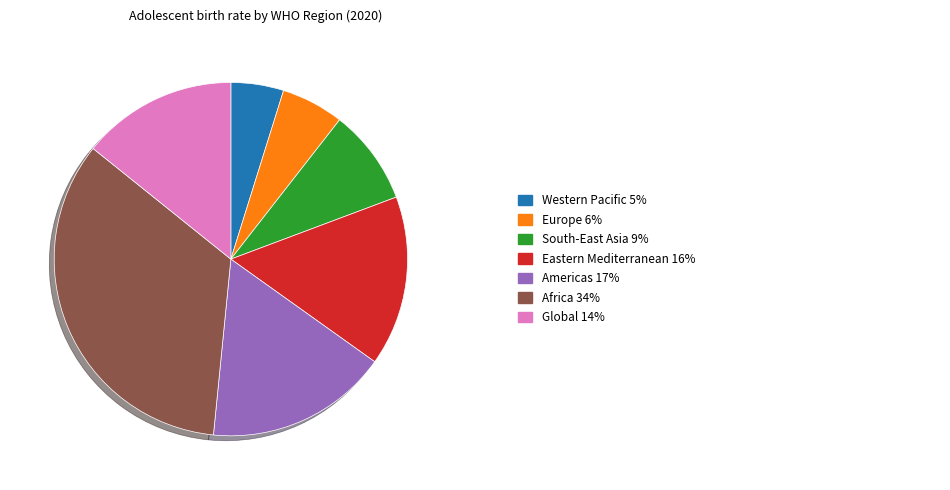

Is there a majority slice in this chart?

No